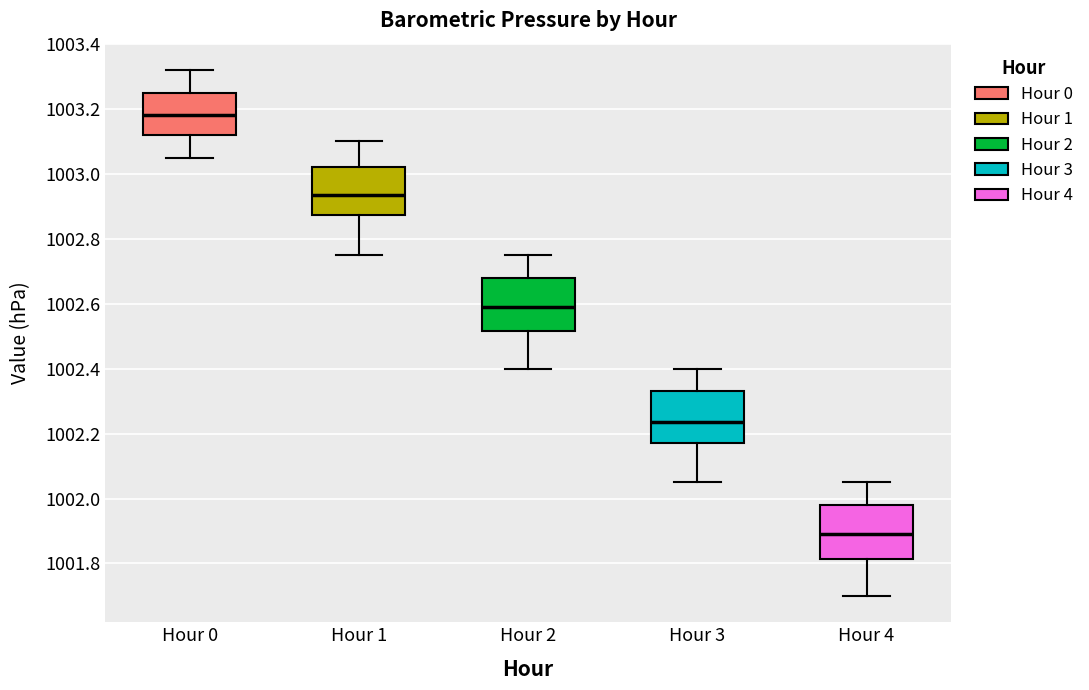

Where does the median line of the box for Hour 1 sit on the y-axis? The values are not printed on the chart, so give them approximately, as read against the axis.

1002.94